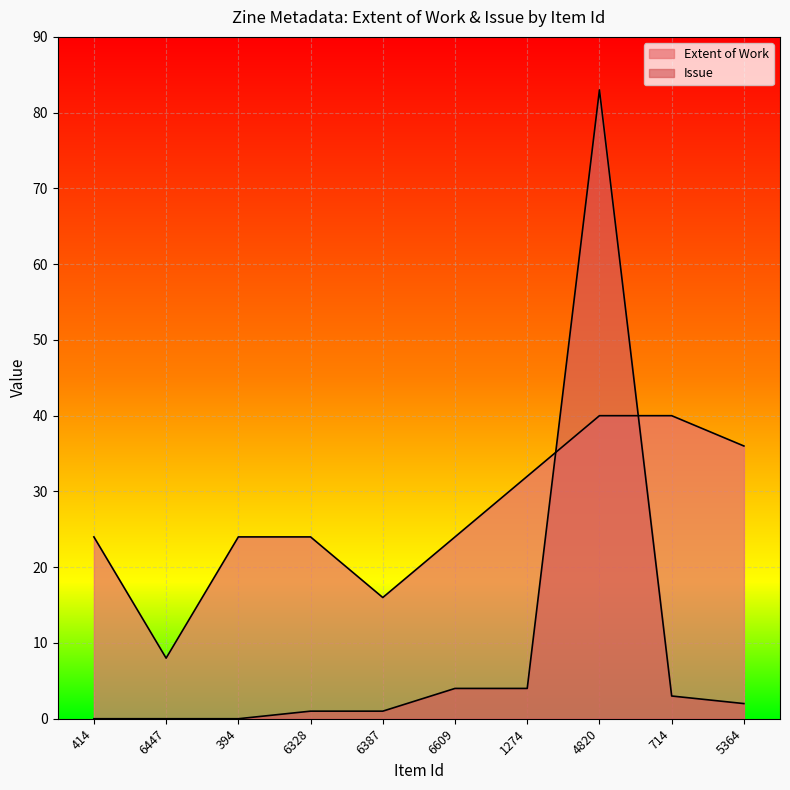

What is the sum of all Extent of Work values?

268